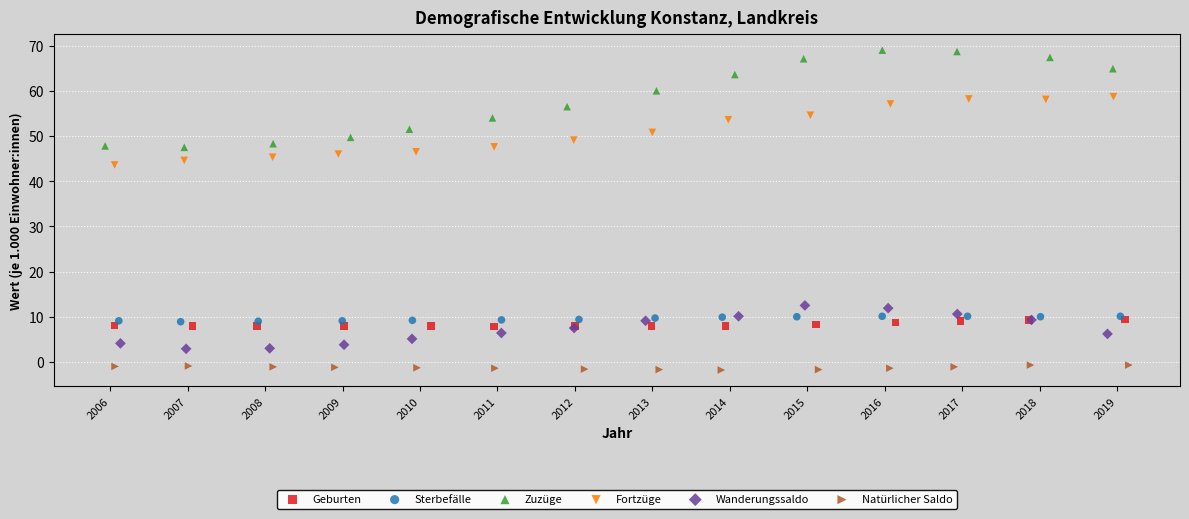

What are all the series names shown in the legend?

Geburten, Sterbefälle, Zuzüge, Fortzüge, Wanderungssaldo, Natürlicher Saldo